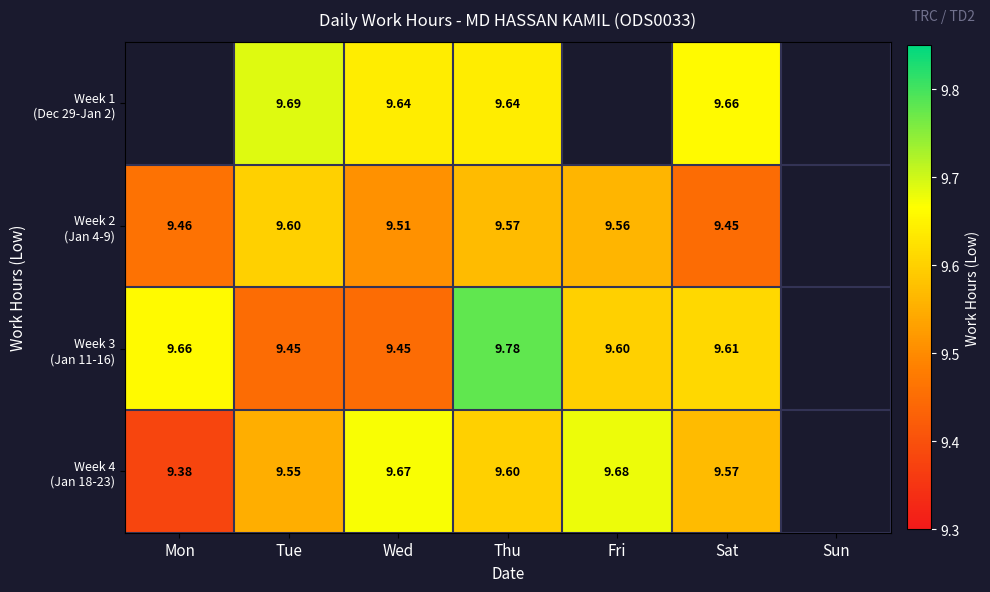

What is the difference between the second highest and second lowest values in the Week 4 (Jan 18-23) series?

0.1